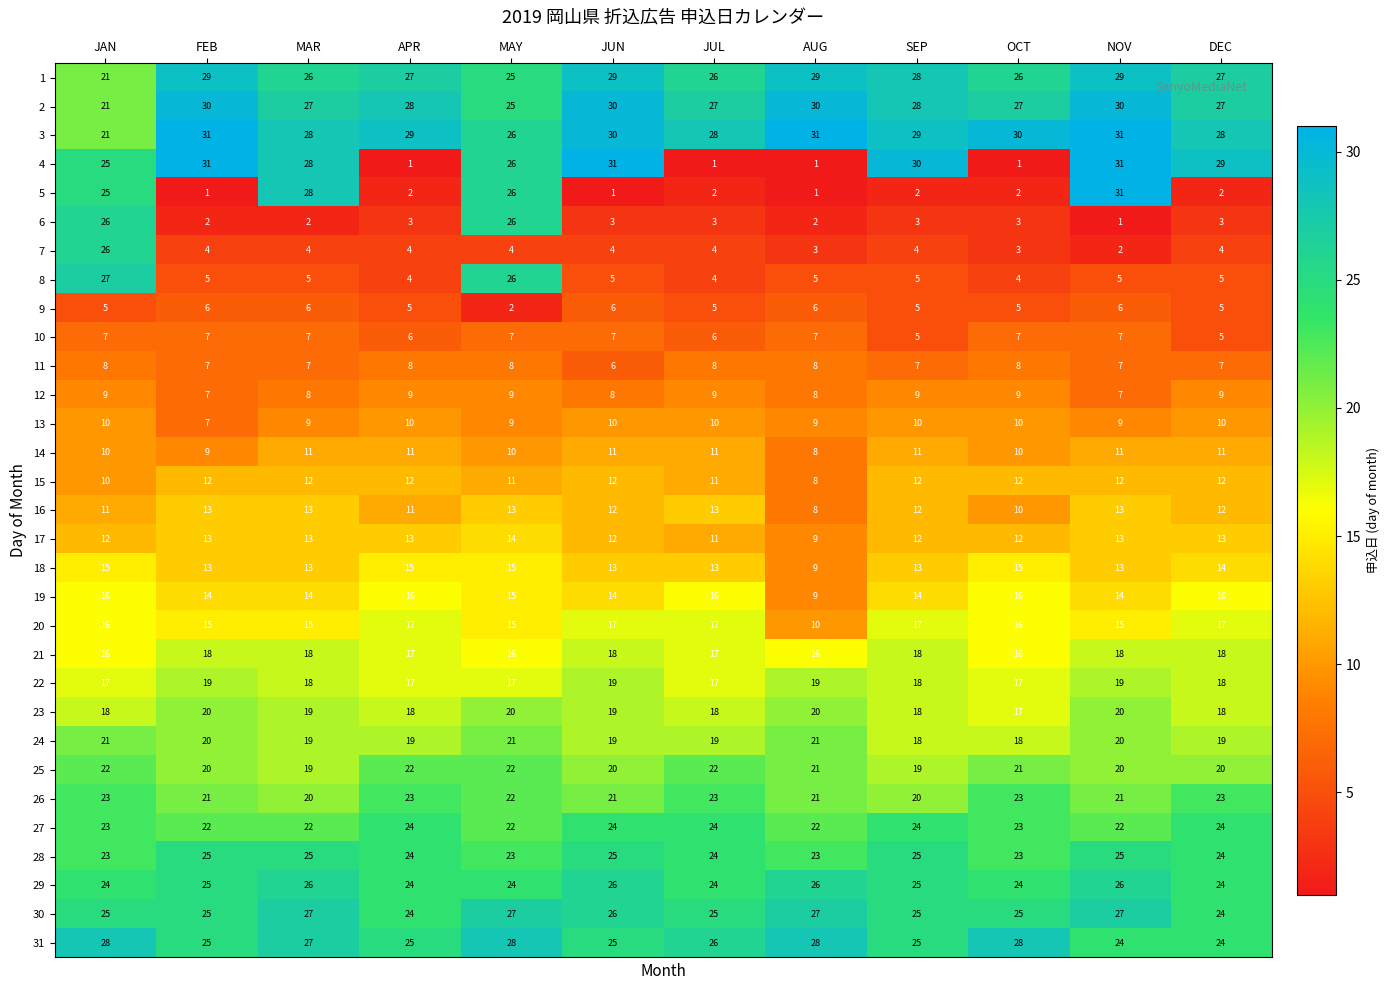

What is the sum of the 8 values at SEP and JUL?

9